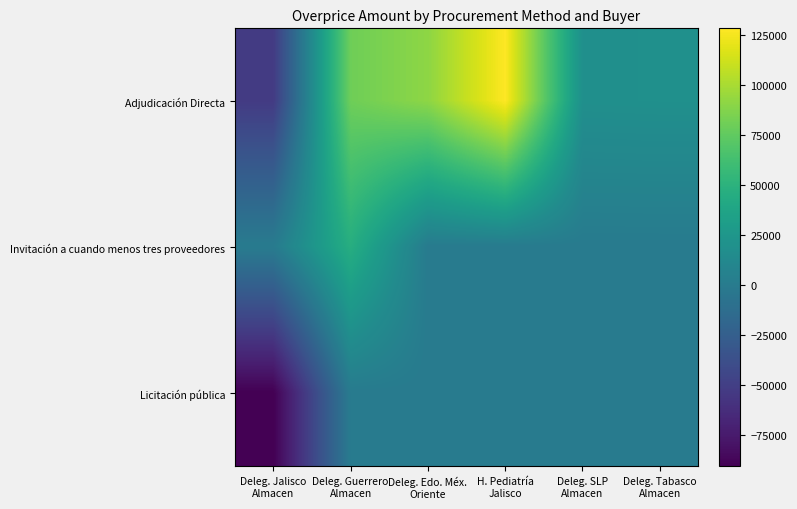

Which series has the largest total across all categories?

Adjudicación Directa